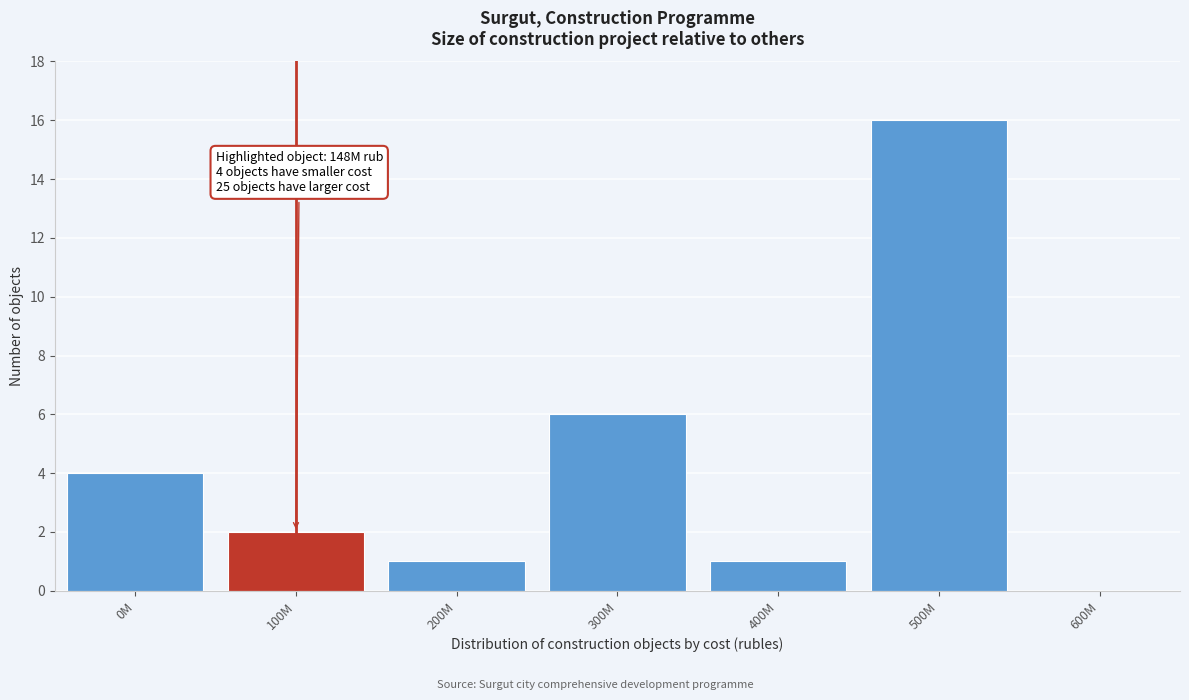

Reading right to left, list all the values displayed in this chart.

600M=0	500M=16	400M=1	300M=6	200M=1	100M=2	0M=4